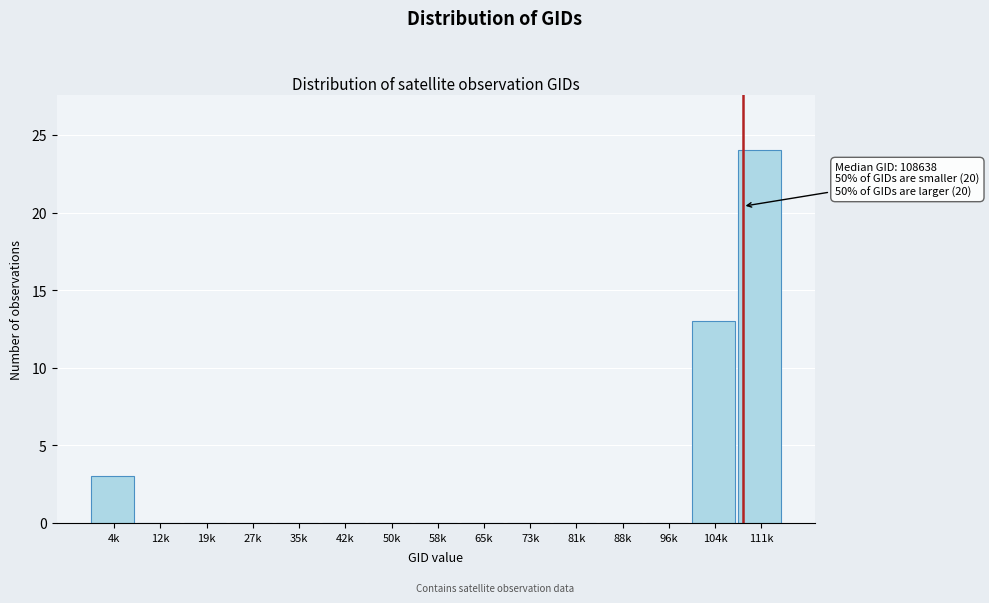

Reading right to left, what are all the values shown in this chart?

111k=24	104k=13	96k=0	88k=0	81k=0	73k=0	65k=0	58k=0	50k=0	42k=0	35k=0	27k=0	19k=0	12k=0	4k=3